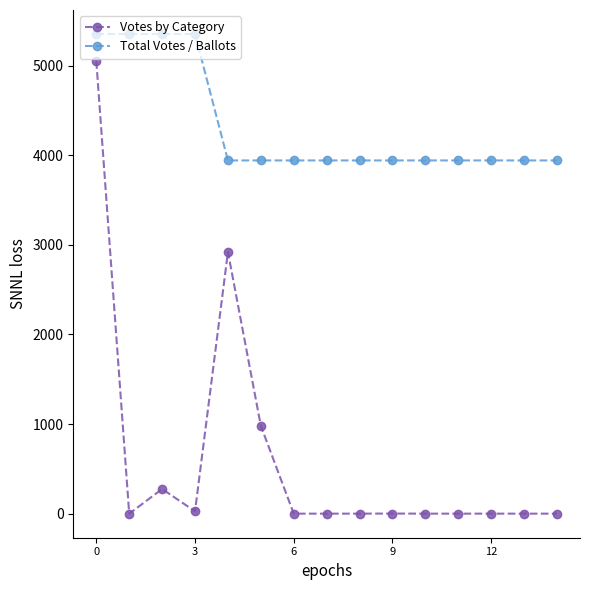

What is the sum of all Votes by Category values?

9265